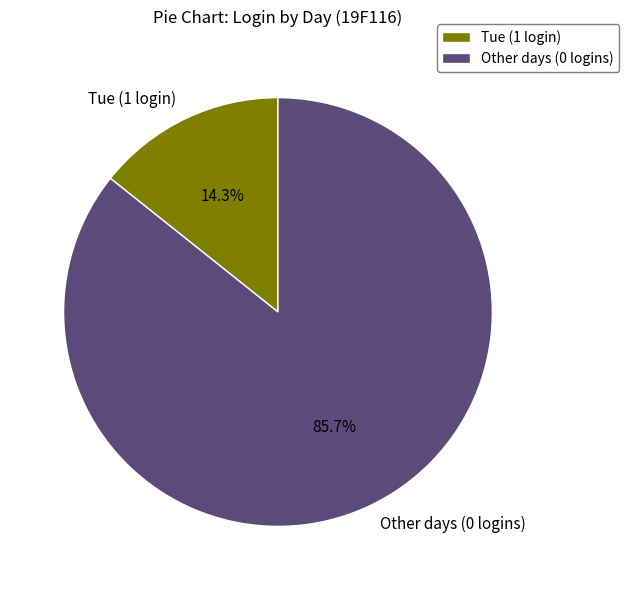

Which slice represents more than half of the pie?

Other days (0 logins)